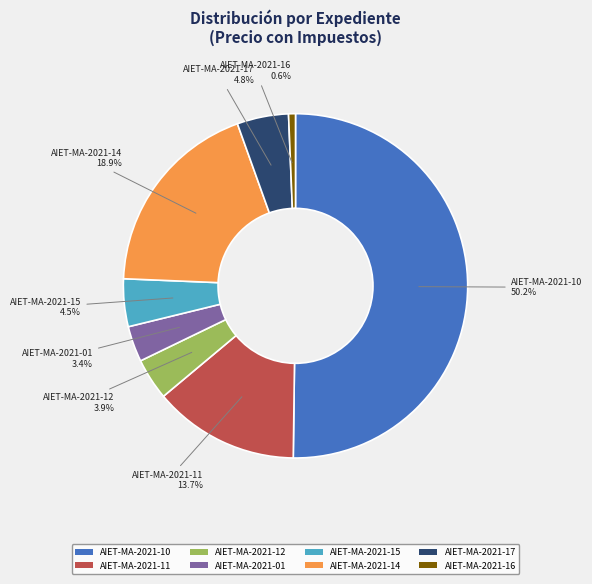

What is the ratio of the value at AIET-MA-2021-17 to the value at AIET-MA-2021-16?

7.5